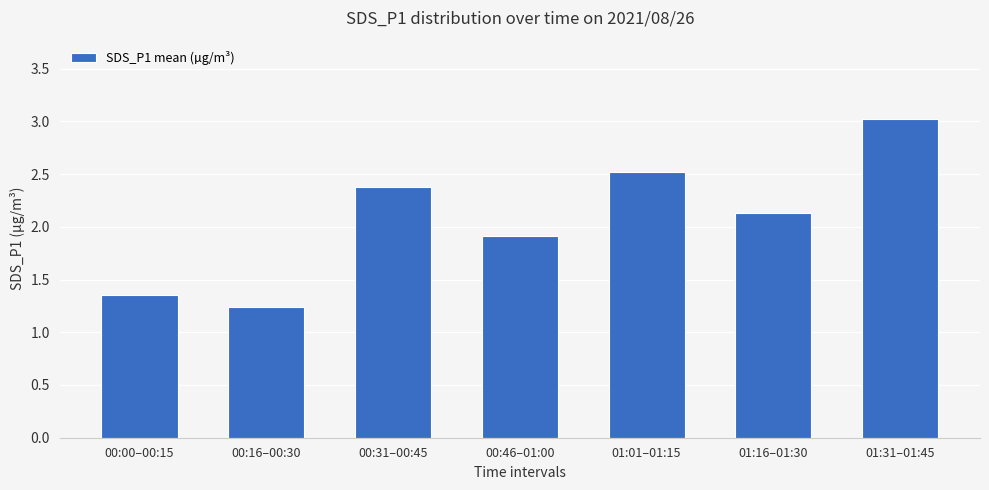

At which category does the chart reach its minimum across all series?

00:16–00:30